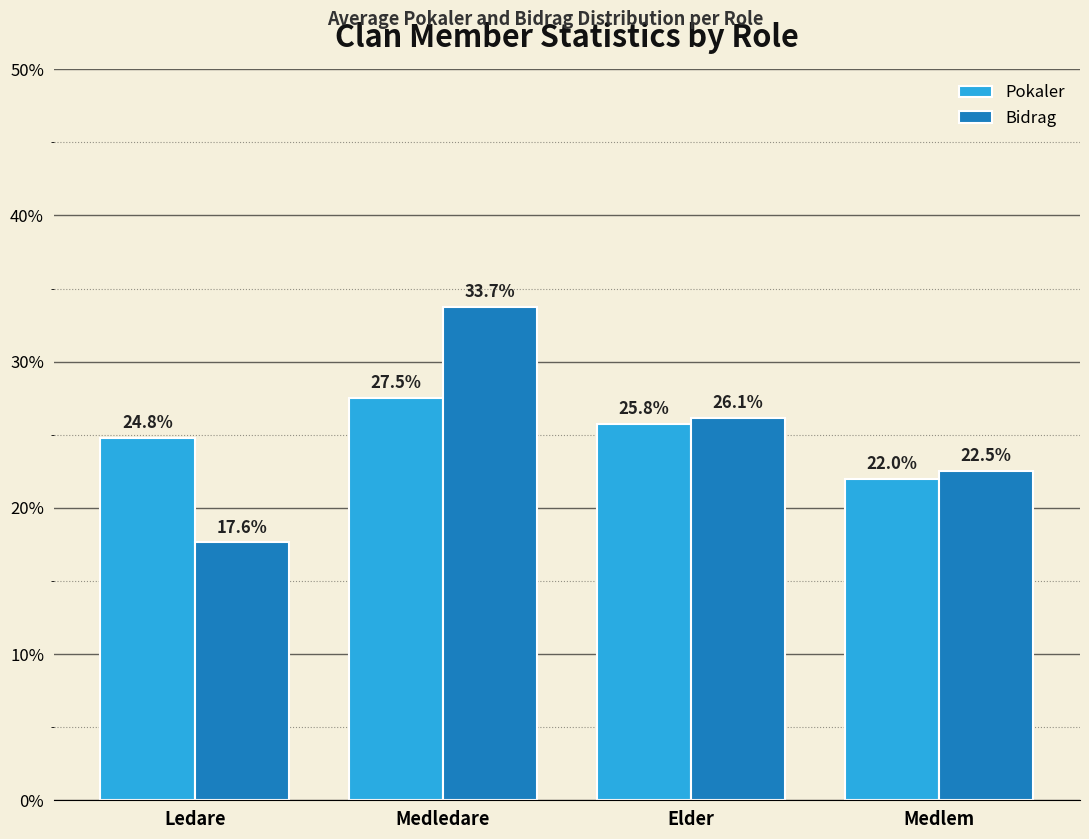

What position from the right is Ledare?

4